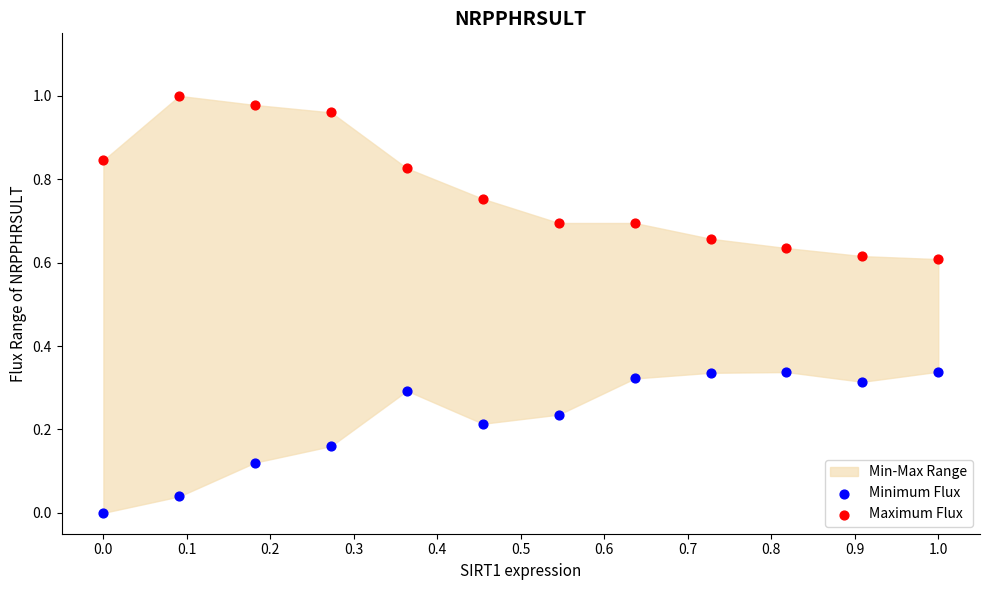

Which series contains the highest Y value?

Maximum Flux